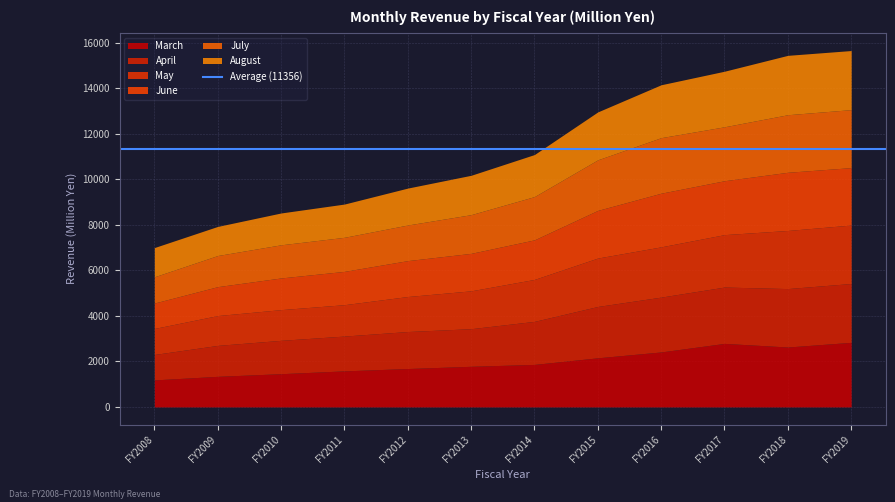

Where does the June series first go above 1739?

FY2015